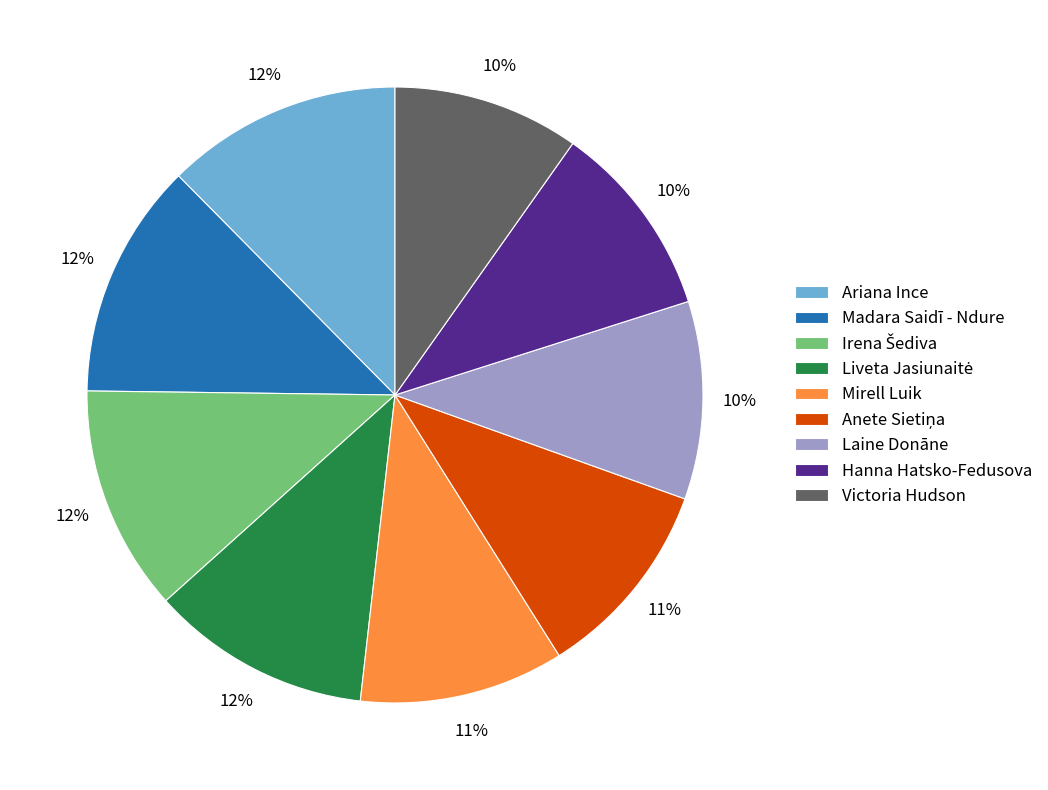

Is it true that Ariana Ince is 18% of the pie?

False